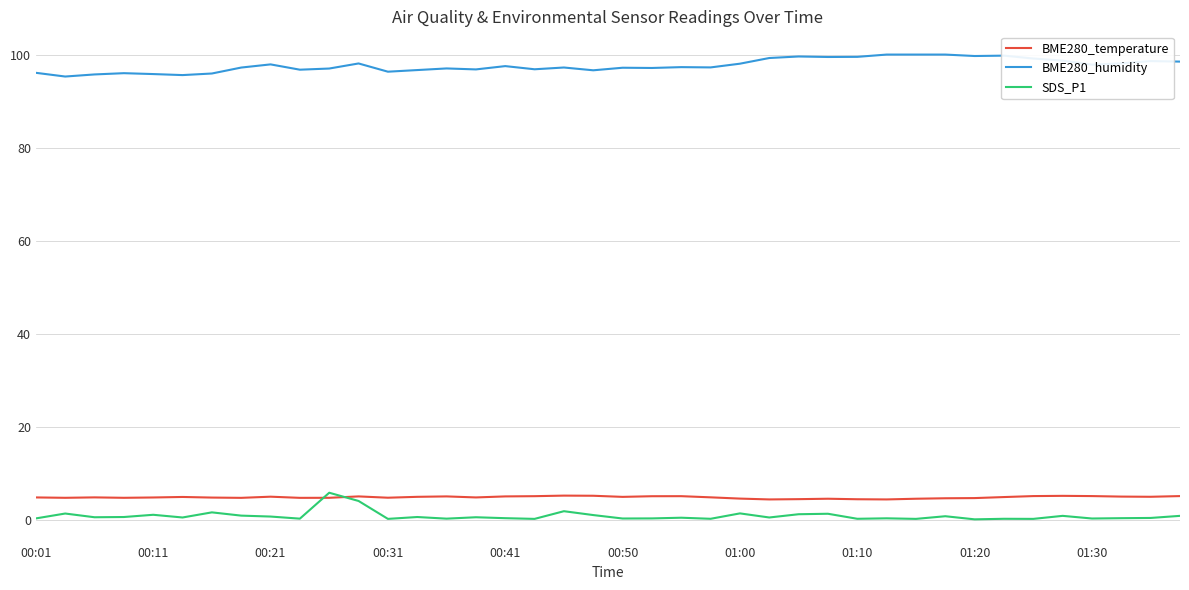

Which series has the largest total across all categories?

BME280_humidity